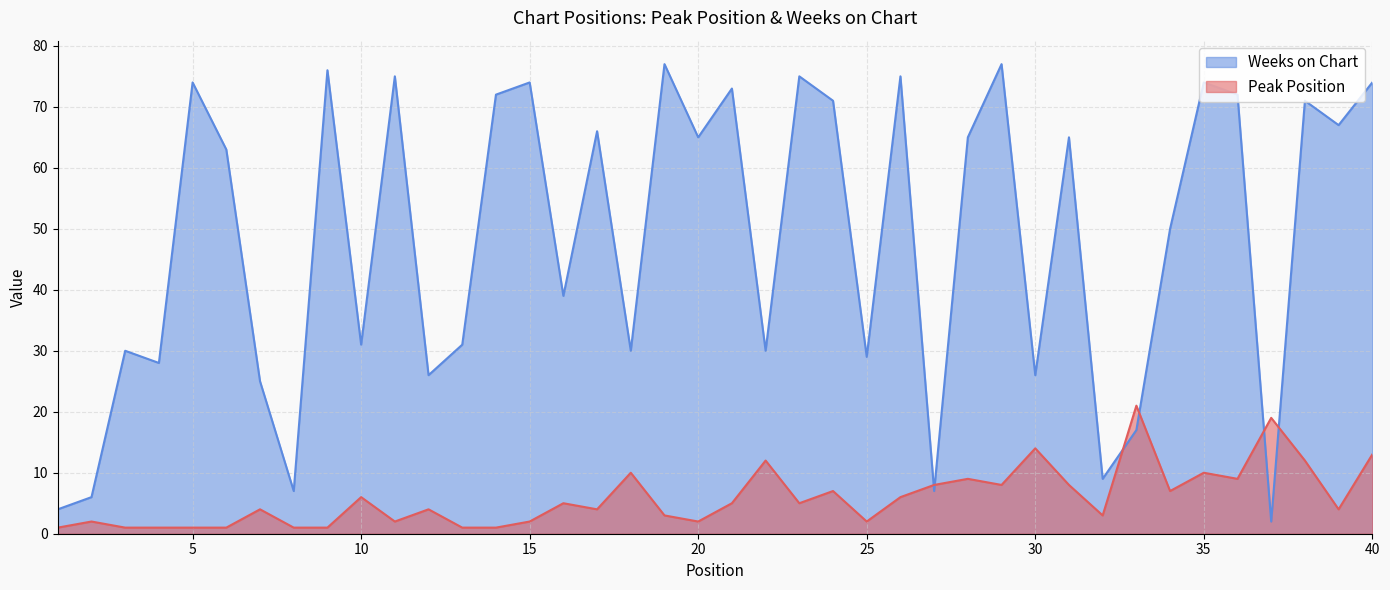

Reading left to right, extract all data points from this chart.

Peak Position: 1=1	2=2	3=1	4=1	5=1	6=1	7=4	8=1	9=1	10=6	11=2	12=4	13=1	14=1	15=2	16=5	17=4	18=10	19=3	20=2	21=5	22=12	23=5	24=7	25=2	26=6	27=8	28=9	29=8	30=14	31=8	32=3	33=21	34=7	35=10	36=9	37=19	38=12	39=4	40=13
Weeks on Chart: 1=4	2=6	3=30	4=28	5=74	6=63	7=25	8=7	9=76	10=31	11=75	12=26	13=31	14=72	15=74	16=39	17=66	18=30	19=77	20=65	21=73	22=30	23=75	24=71	25=29	26=75	27=7	28=65	29=77	30=26	31=65	32=9	33=17	34=50	35=74	36=72	37=2	38=71	39=67	40=74